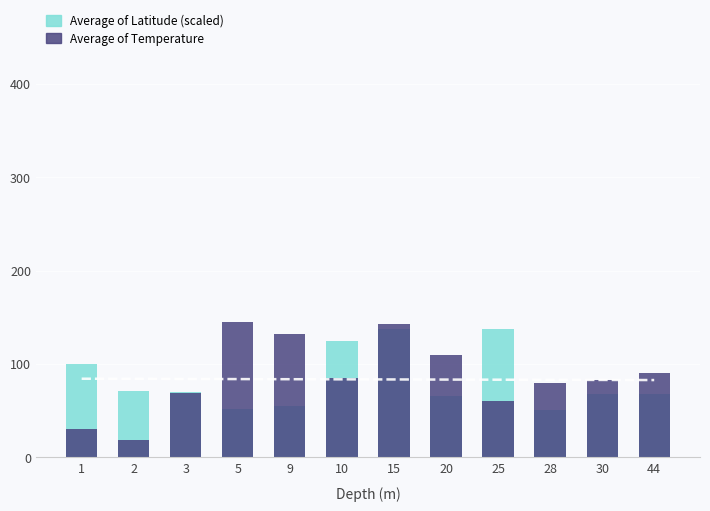

Count the number of categories in the chart.

12